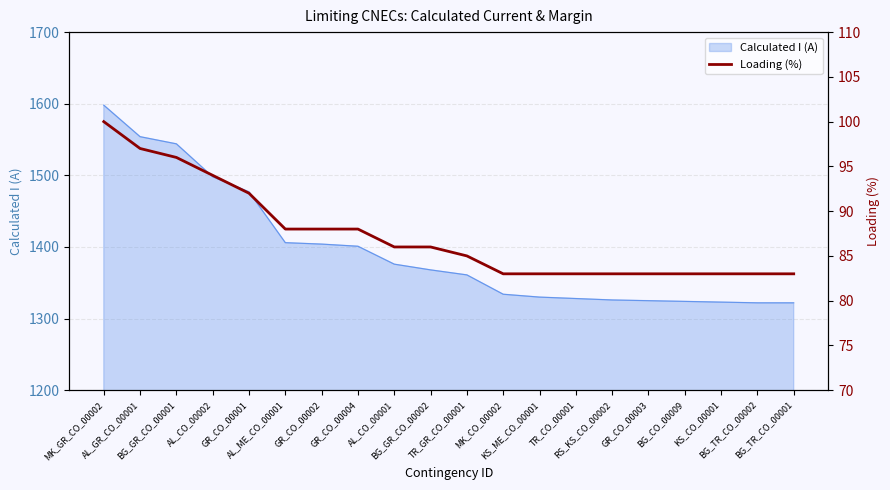

The value at MK_GR_CO_00002 is 100. True or false?

True